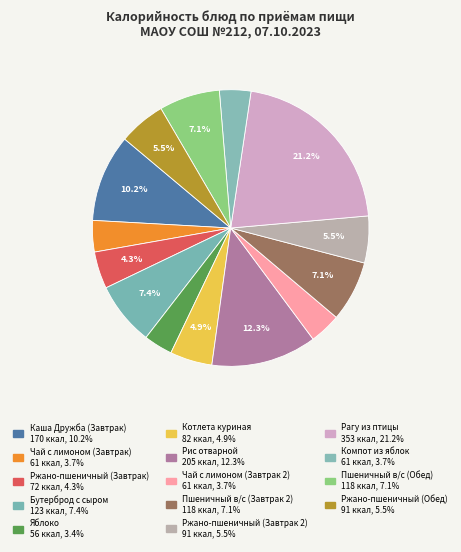

Combined, do Котлета куриная and Пшеничный в/с (Завтрак 2) account for over 50%?

No